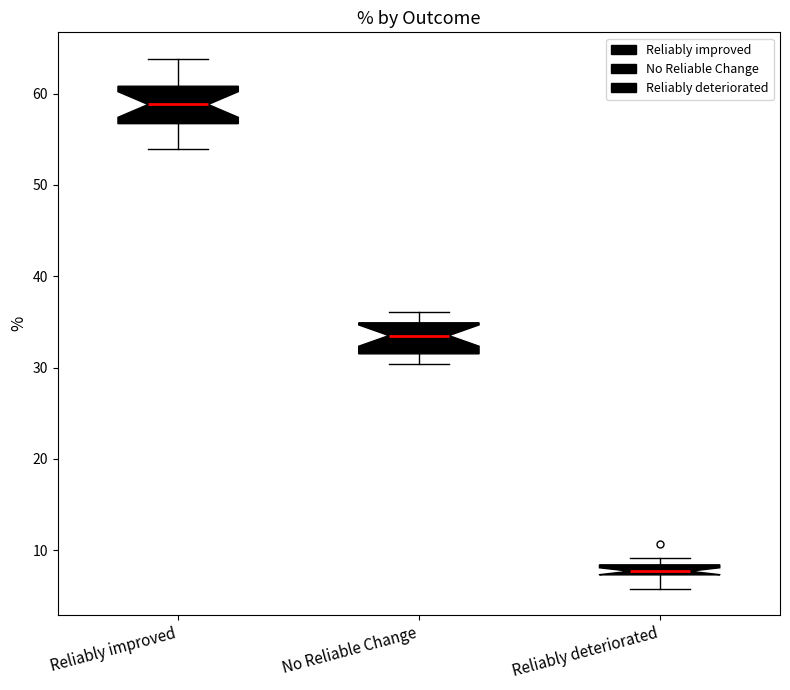

Where is the upper edge of the box for Reliably deteriorated on the y-axis? The values are not printed on the chart, so give them approximately, as read against the axis.

8